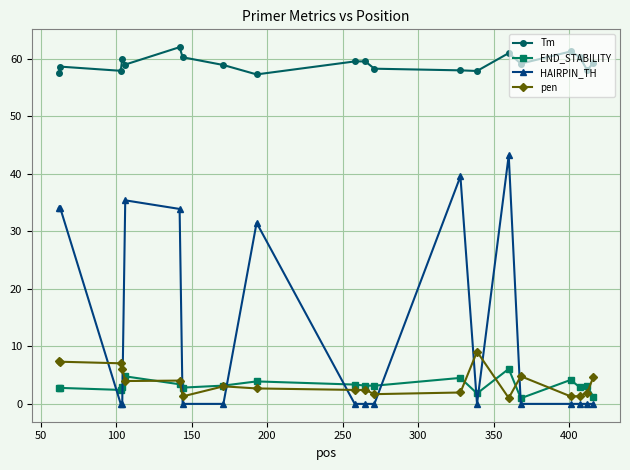

What is the lowest value of the Tm series?

57.3